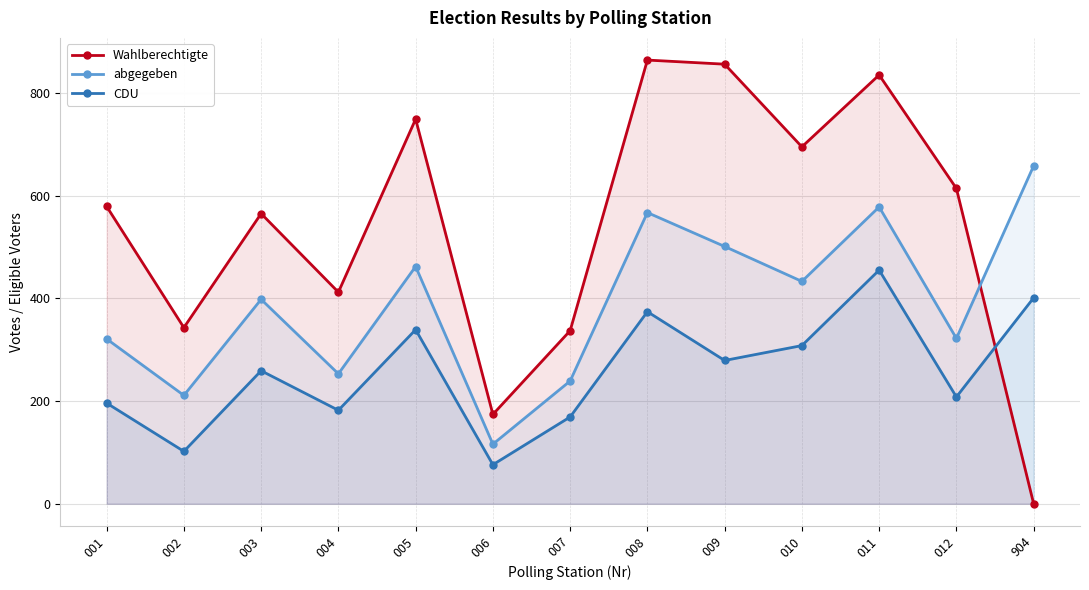

Between which two adjacent categories do CDU and Wahlberechtigte first intersect?

012 and 904